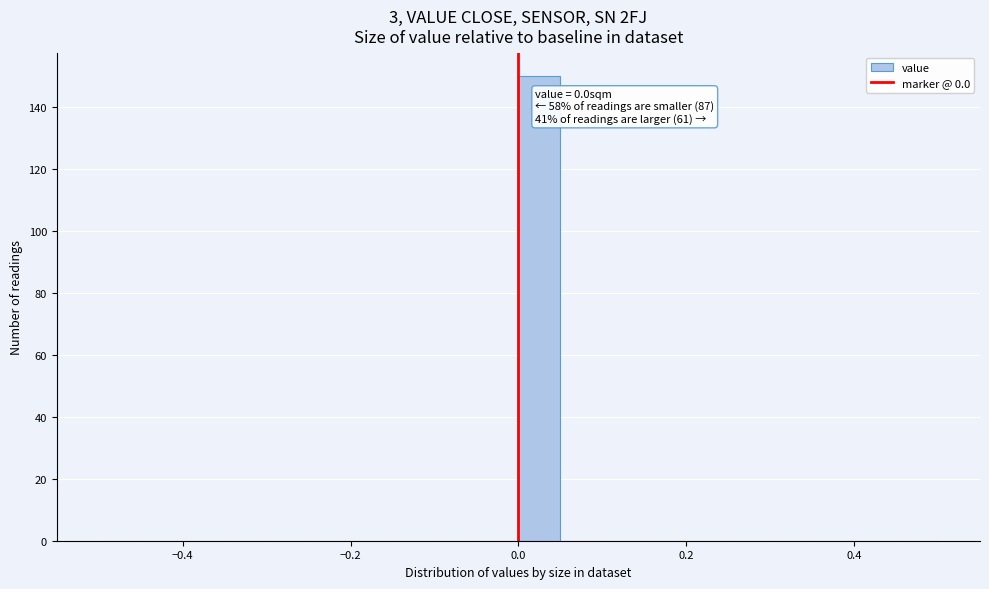

Around what value on the x-axis is the tallest bar? Give the approximate position of its centre, as read against the axis.

0.02